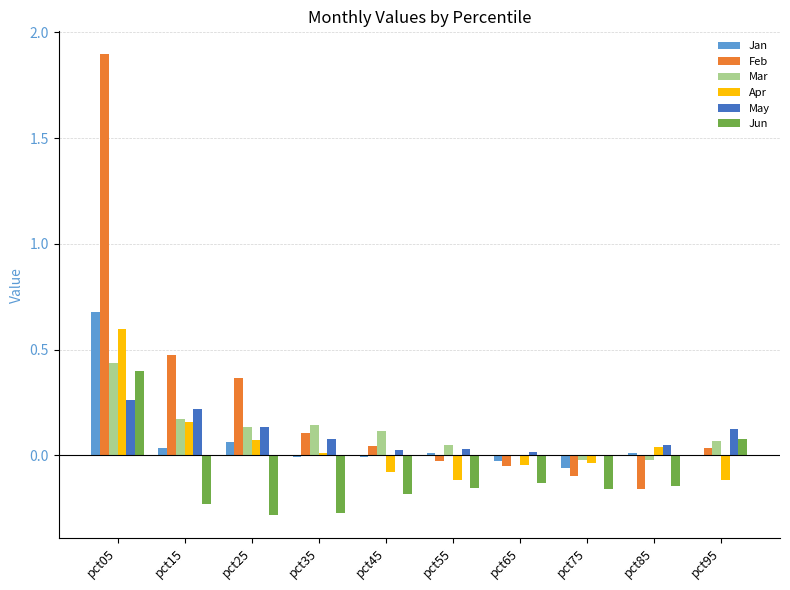

Which category has the highest value in the Mar series?

pct05